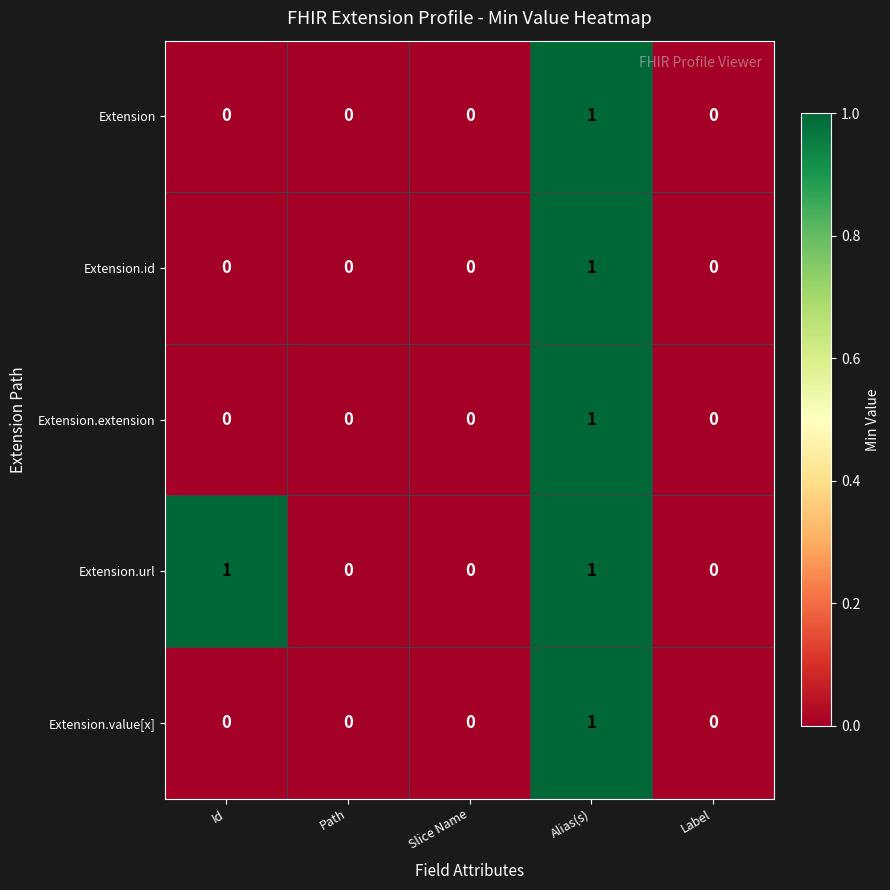

At which category is the sum across all series the highest?

Alias(s)